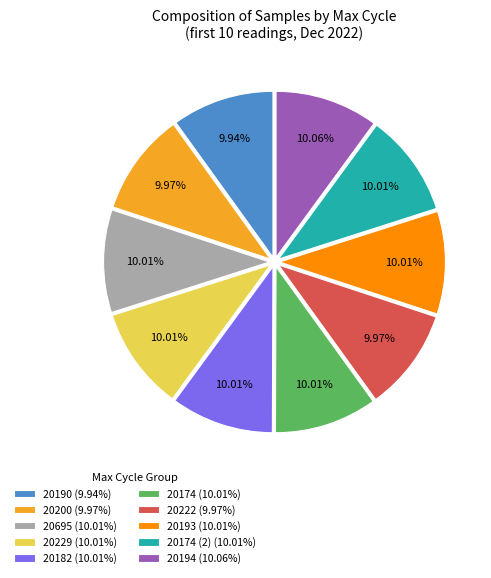

What is the ratio of the value at 20695 (10.01%) to the value at 20182 (10.01%)?

1.0